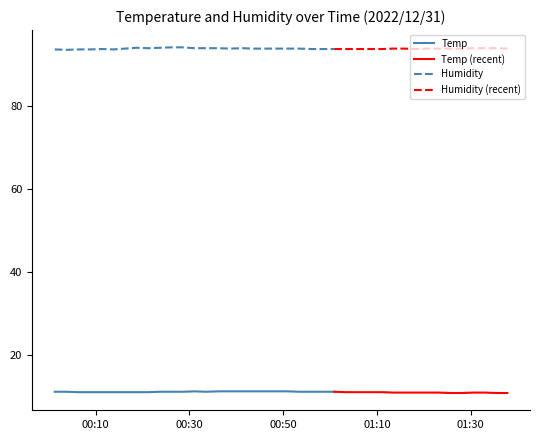

At which label does Humidity reach its minimum?

2022/12/31 00:03:44